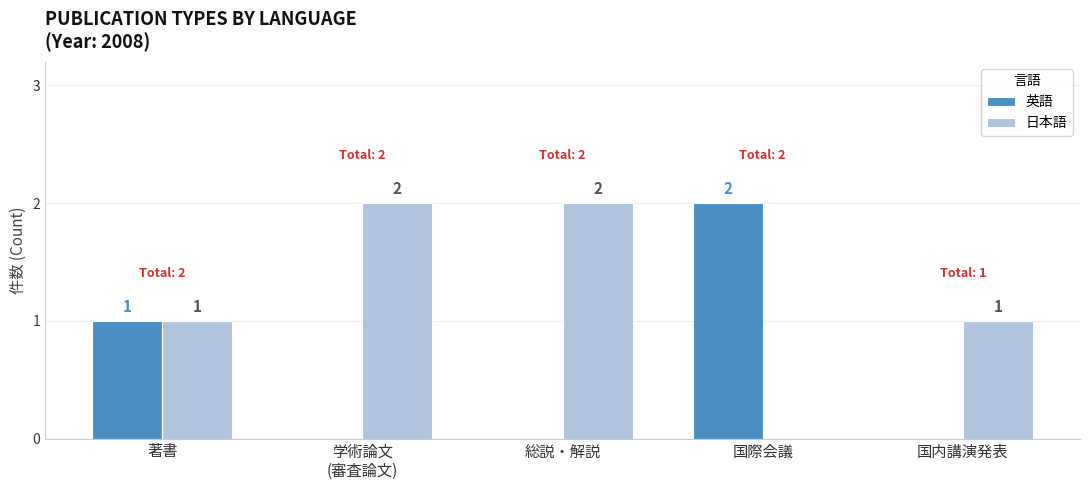

Reading right to left, what are all the values shown in this chart?

英語: 0	2	0	0	1
日本語: 1	0	2	2	1